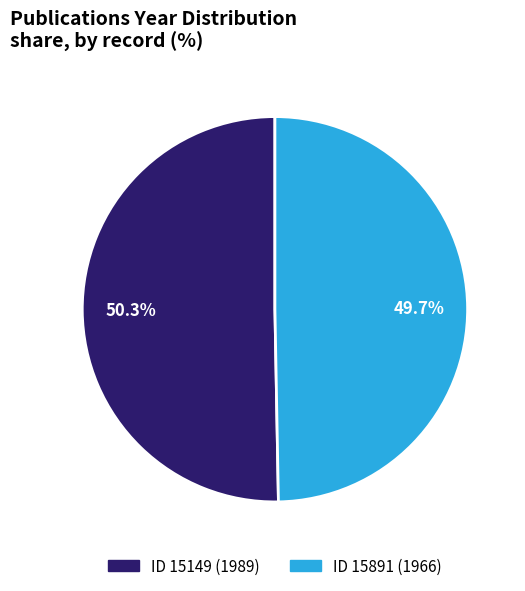

Is there any slice that represents more than half of the pie?

Yes